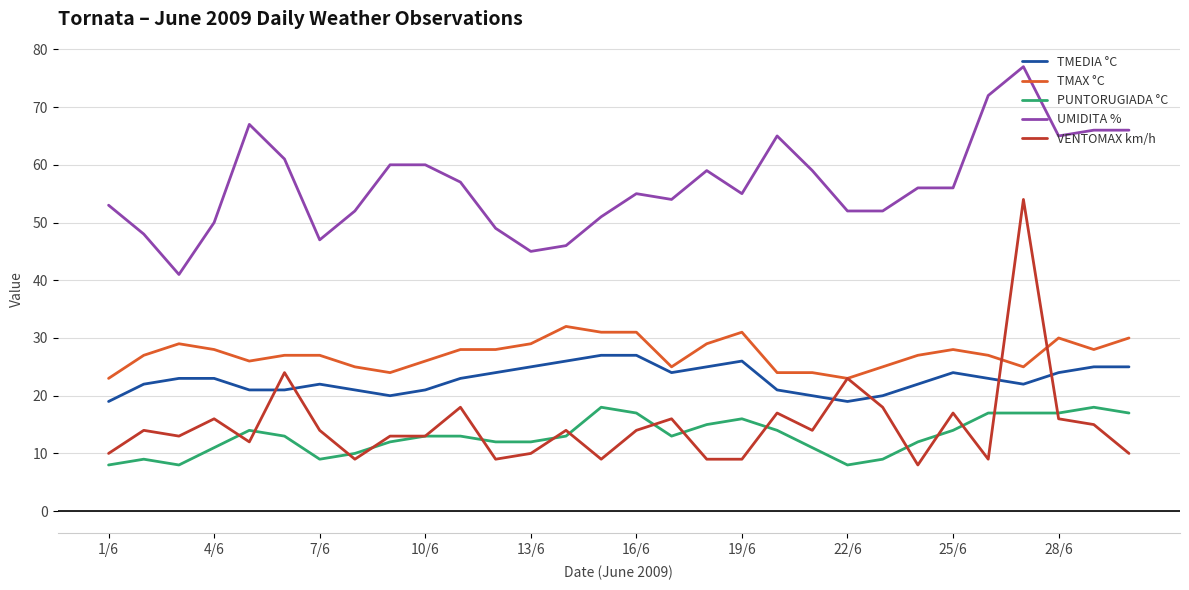

What is the maximum value for TMAX °C?

32